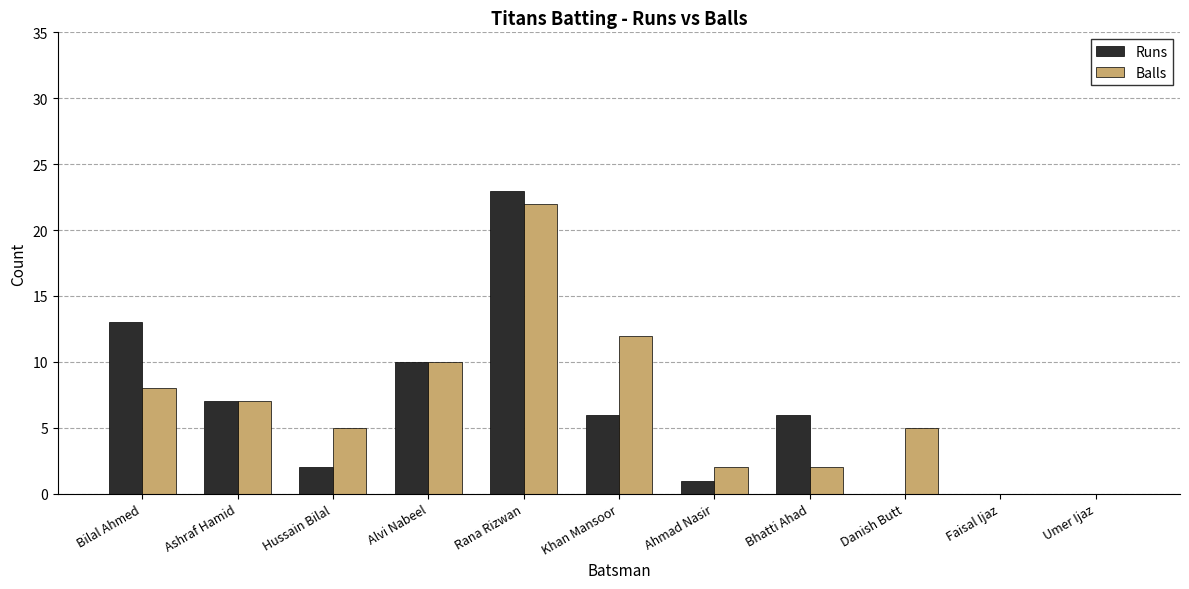

At which label does Balls reach its peak?

Rana Rizwan